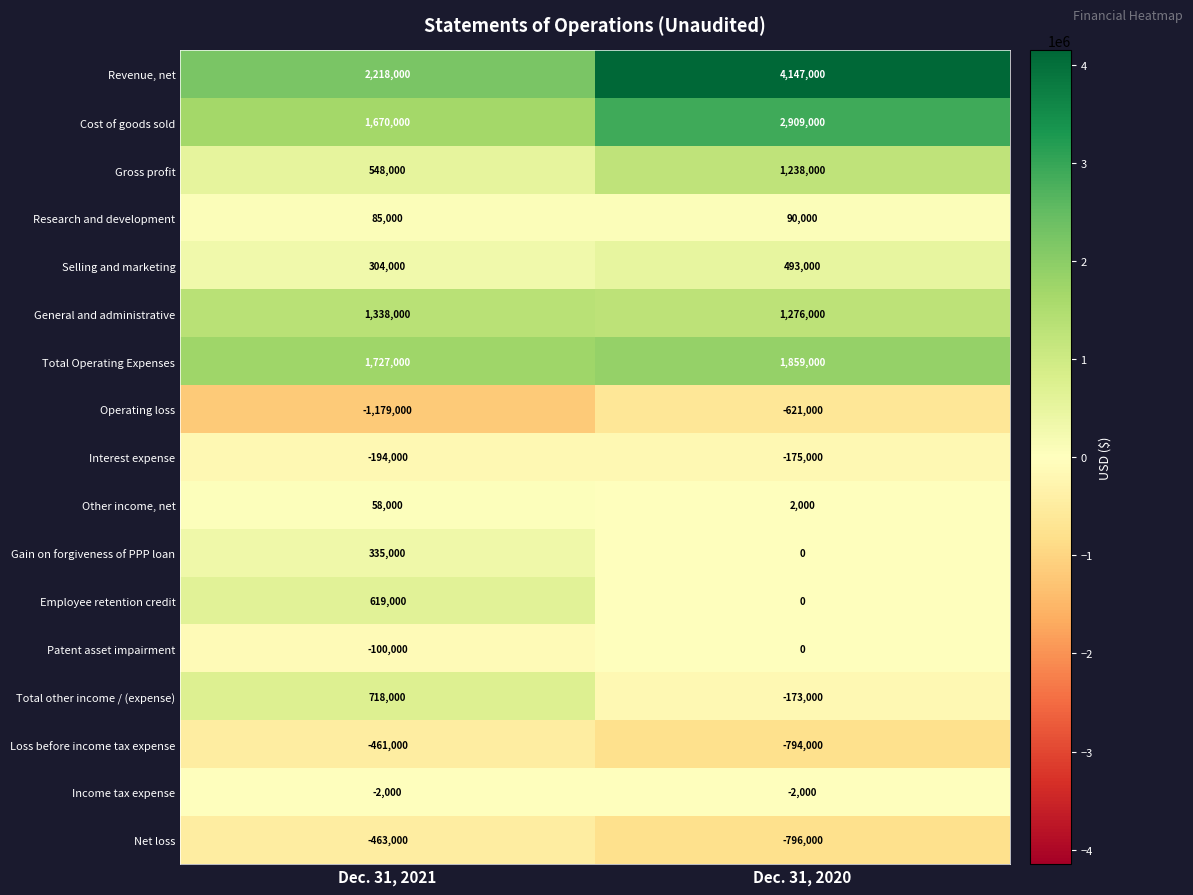

The value of Total other income / (expense) at Dec. 31, 2020 is -173000. True or false?

True